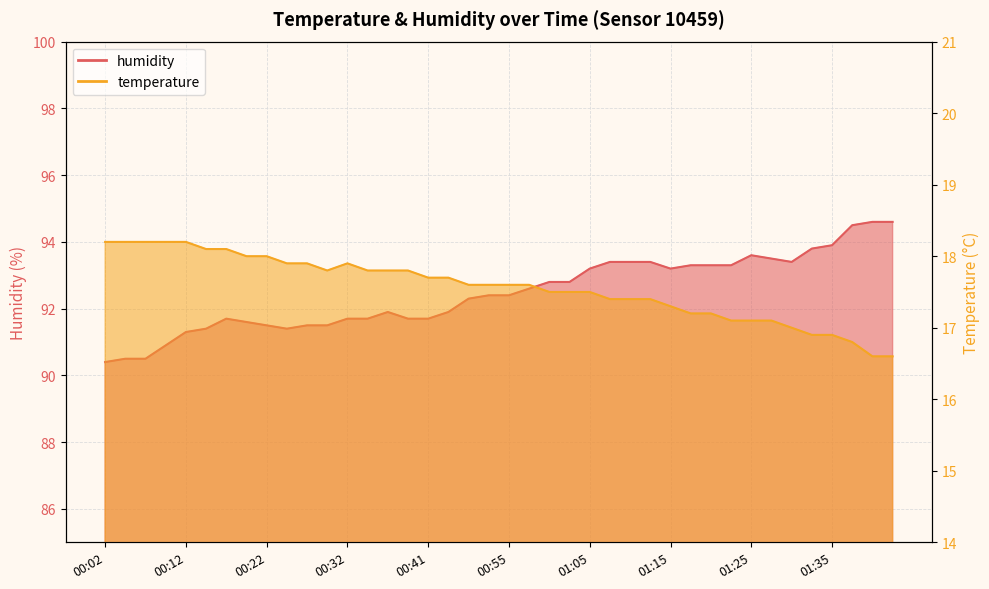

What is the approximate value of temperature at 00:41?

17.7